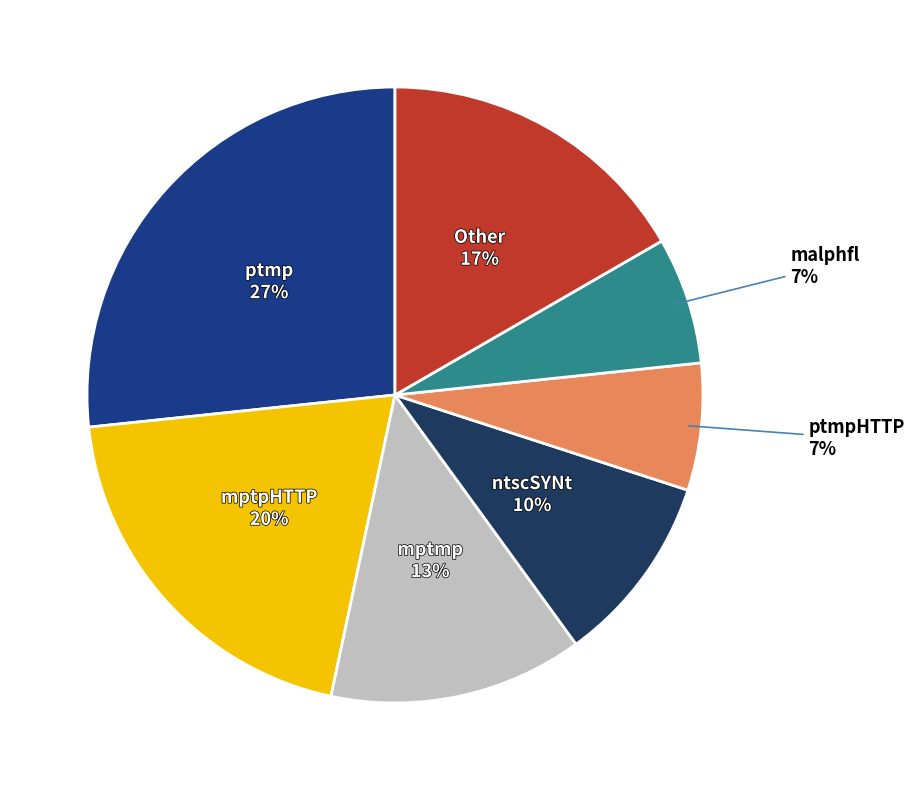

To the nearest percent, what is the average slice percentage?

14%